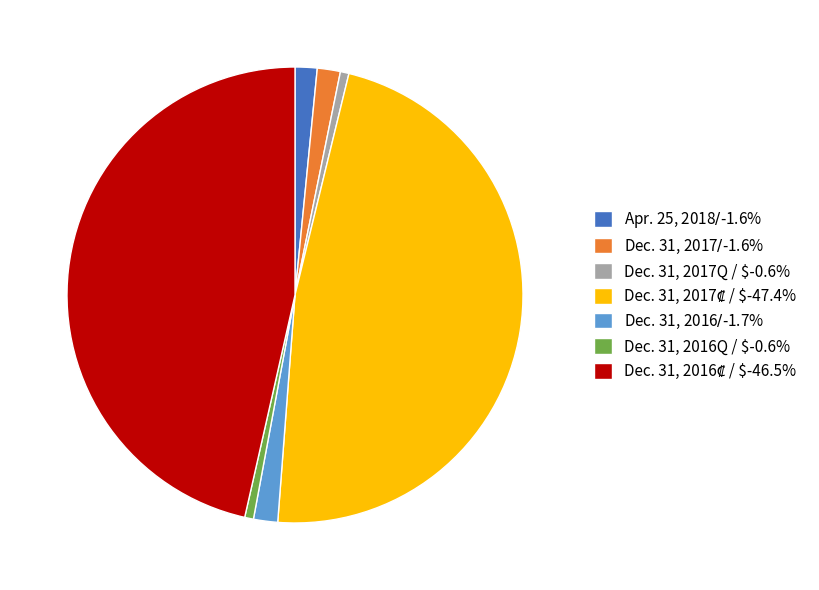

Does any single category account for the majority?

No